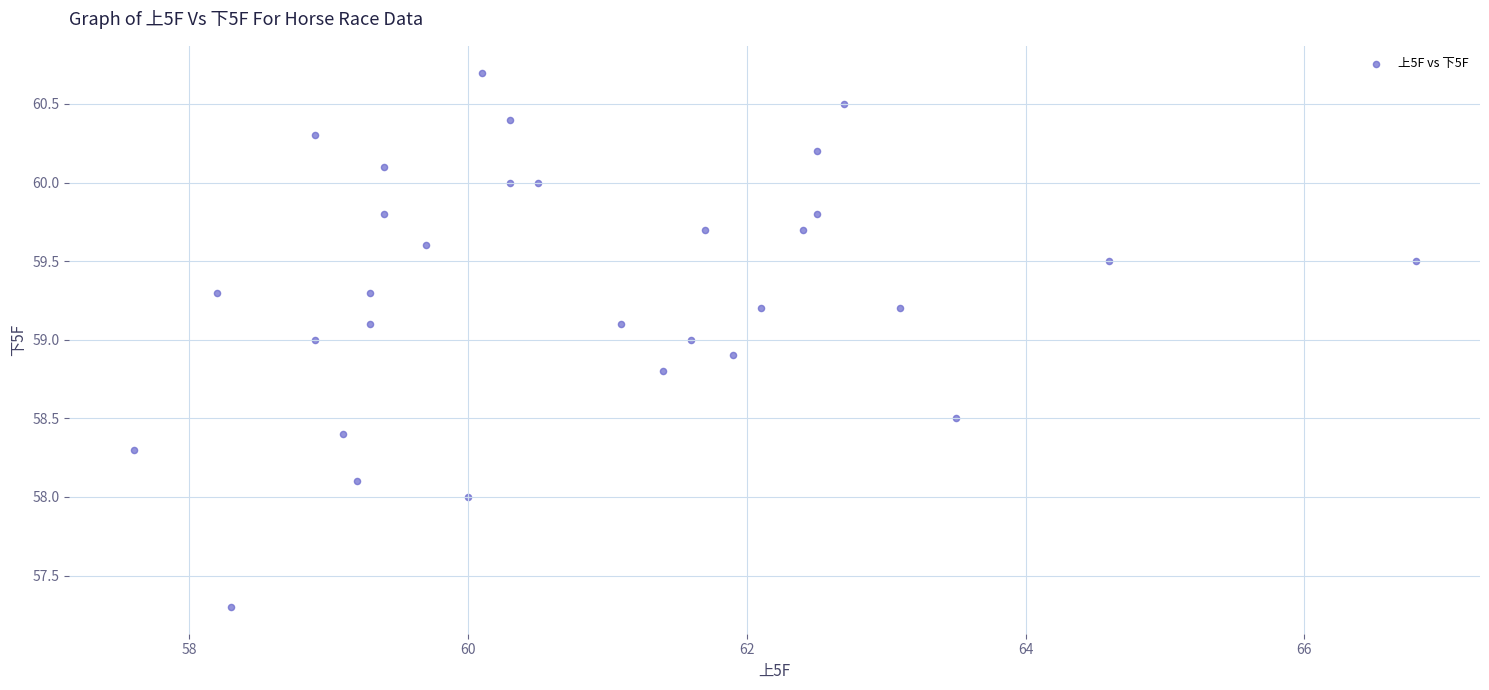

What is the range of X values (max minus min)?

9.2